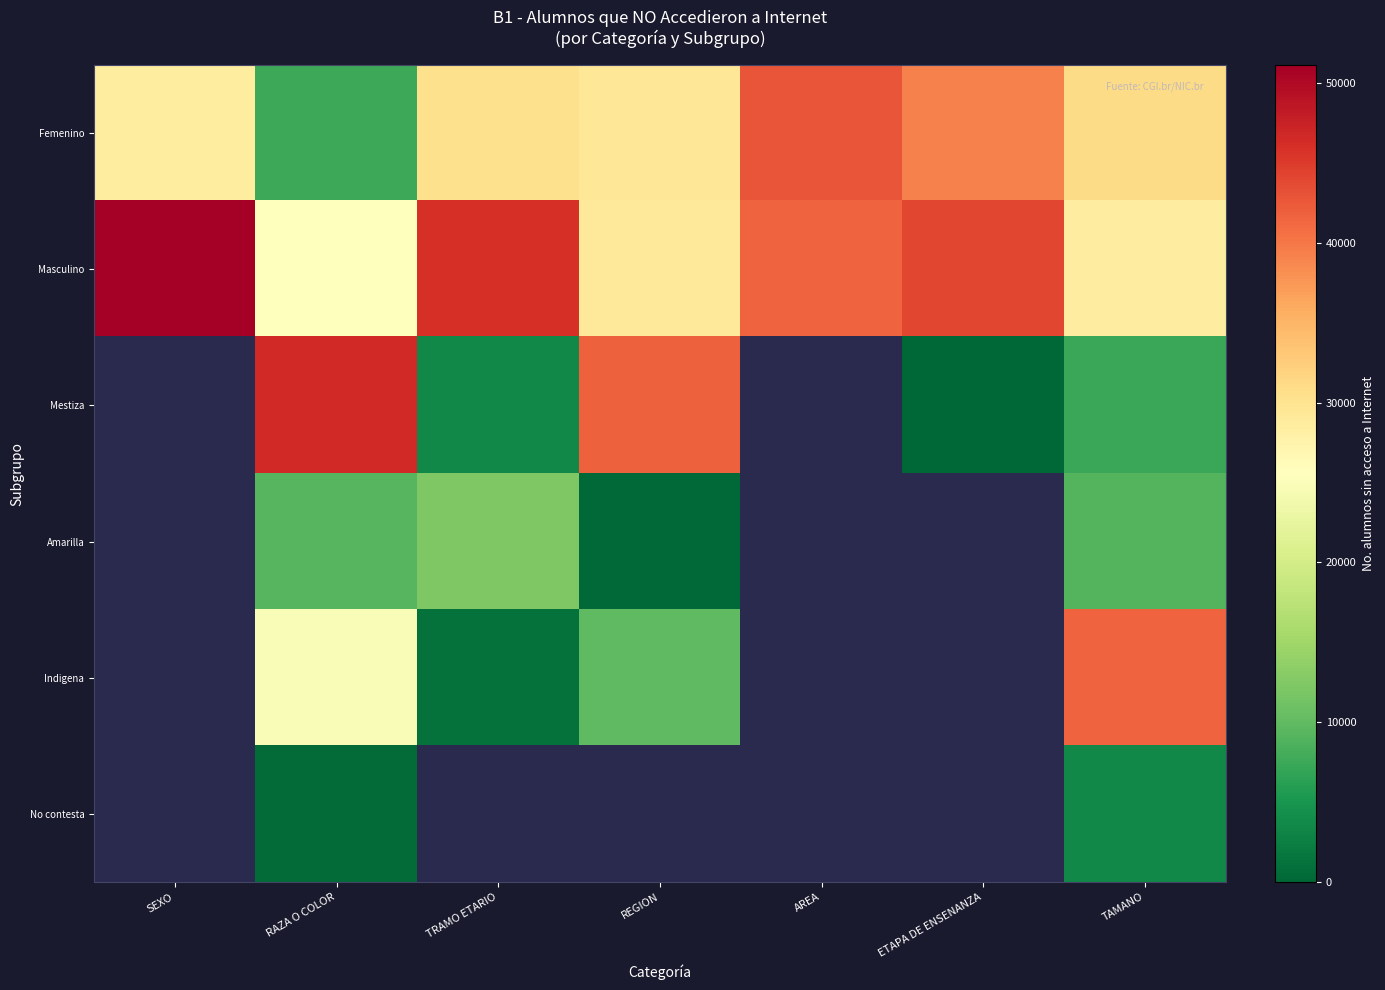

Count the number of categories in the chart.

7